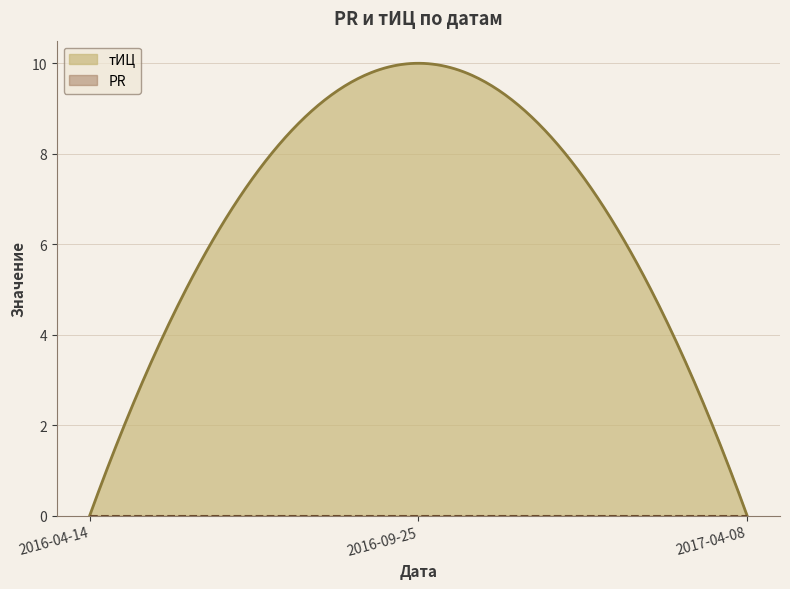

What is the label of the 1st point from the left?

2016-04-14